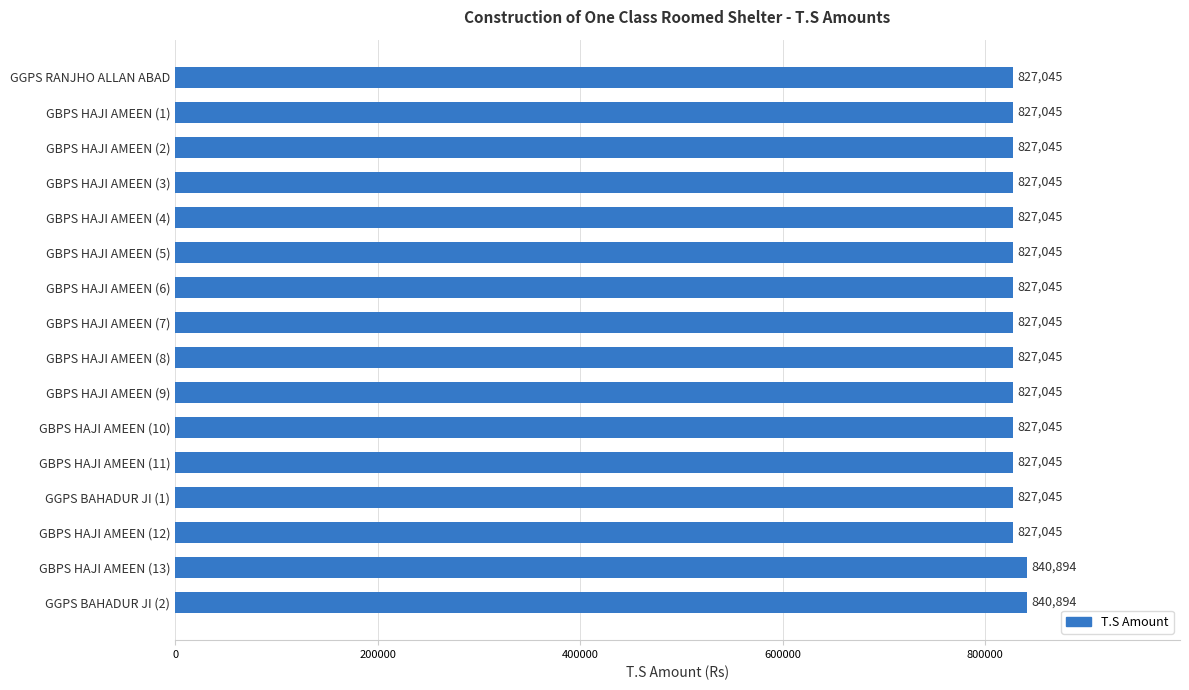

What position from the top is GBPS HAJI AMEEN (6)?

7